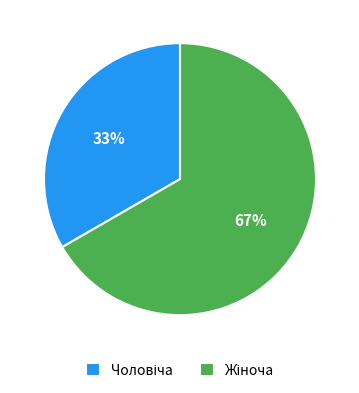

How many segments does this pie chart have?

2